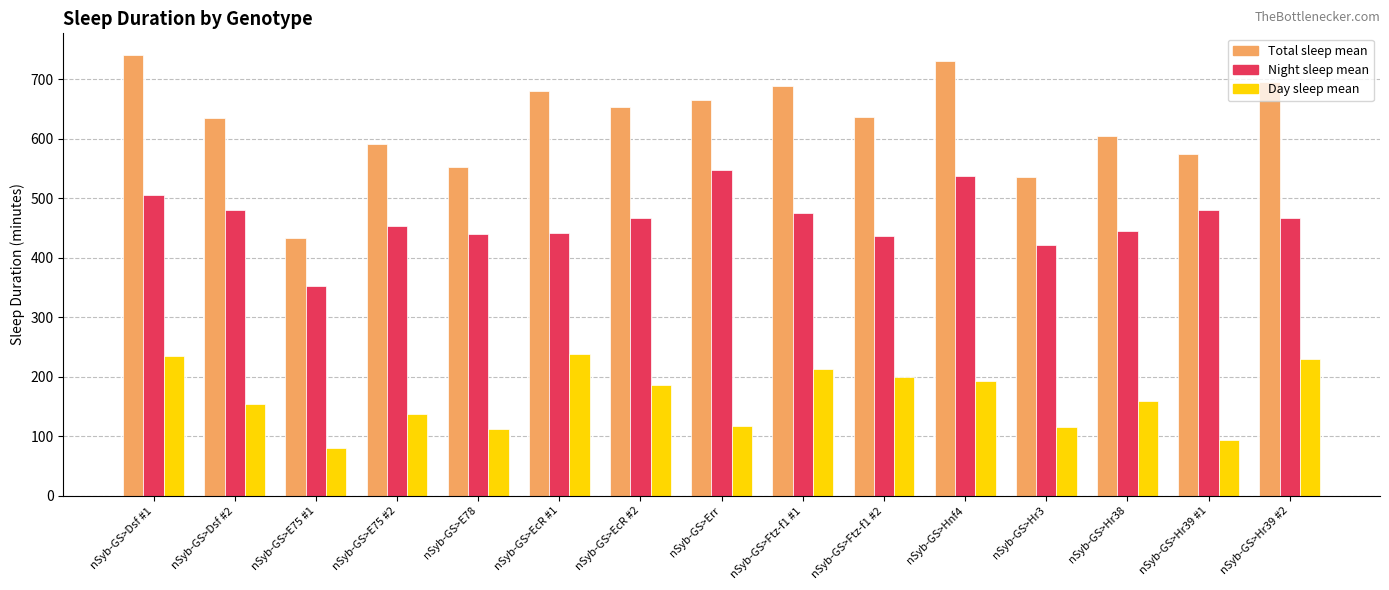

At which label does Total sleep mean first exceed 636?

nSyb-GS>Dsf #1